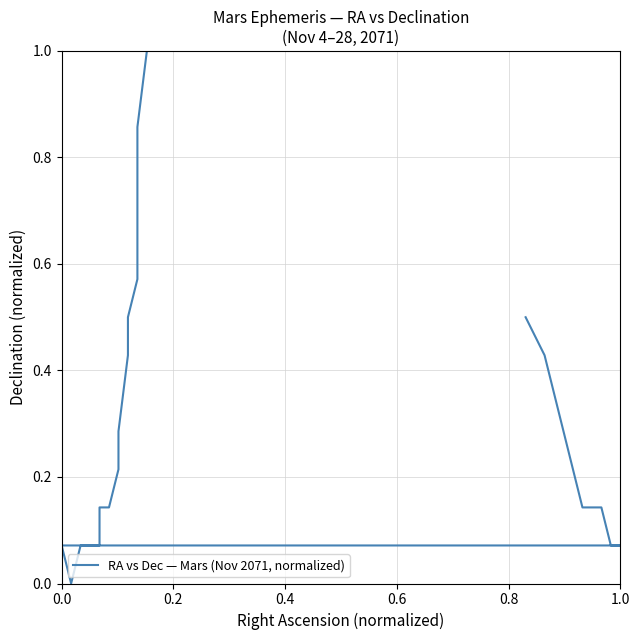

The value at 11 is 0.7. True or false?

False